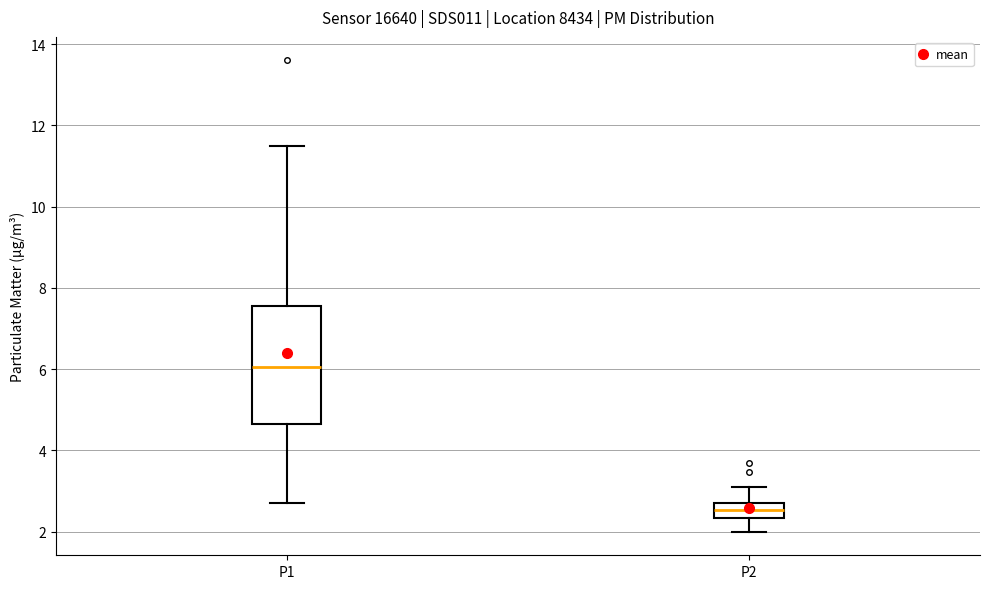

Reading left to right, read every box against the y-axis: the position of its median line, the range the box covers, and the ends of its whiskers. The values are not printed on the chart, so give them approximately, as read against the axis.

P1: median 6.0, box 4.6 to 7.6, whiskers 2.8 to 11.6
P2: median 2.6, box 2.4 to 2.8, whiskers 2.0 to 3.2